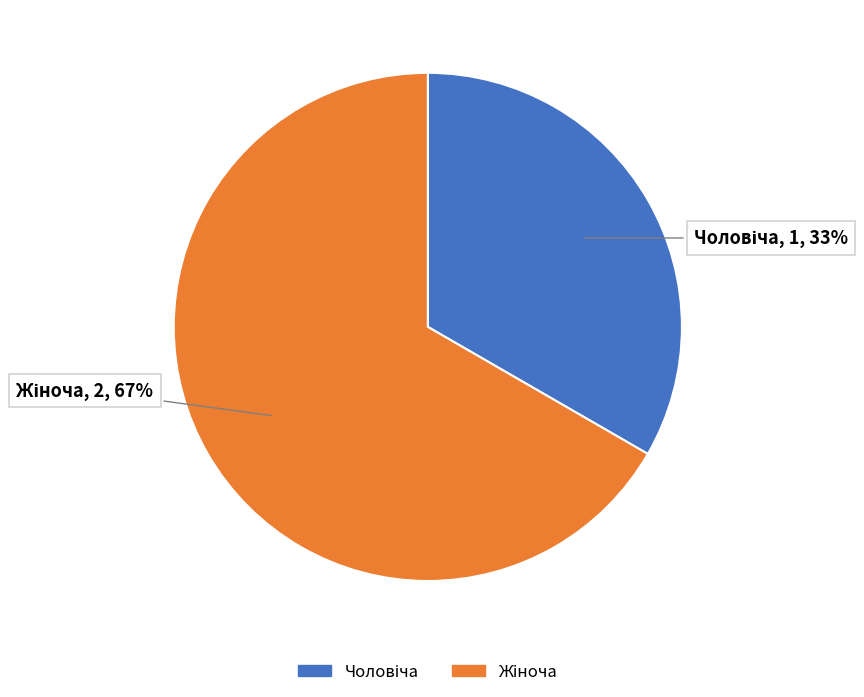

Does any single category account for the majority?

Yes